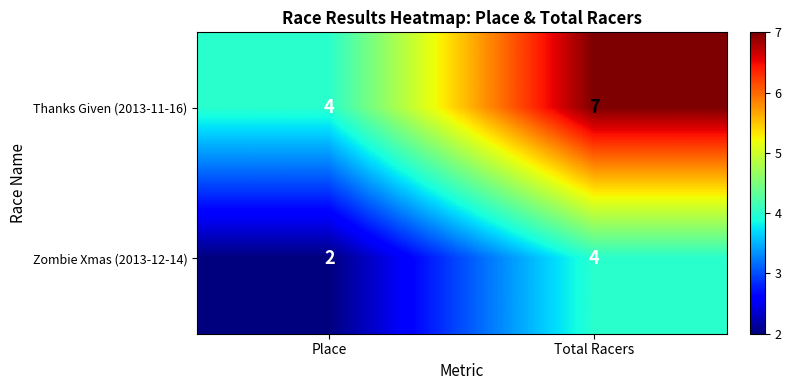

Reading right to left, transcribe all the data shown in this chart.

Thanks Given (2013-11-16): 7	4
Zombie Xmas (2013-12-14): 4	2